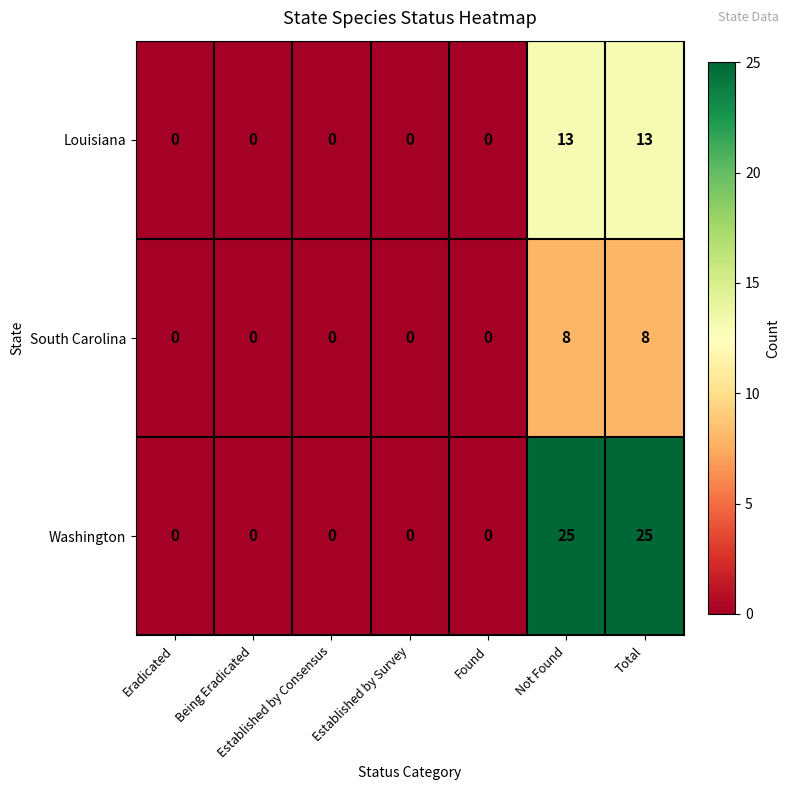

Is it true that Louisiana equals 0 at Eradicated?

True